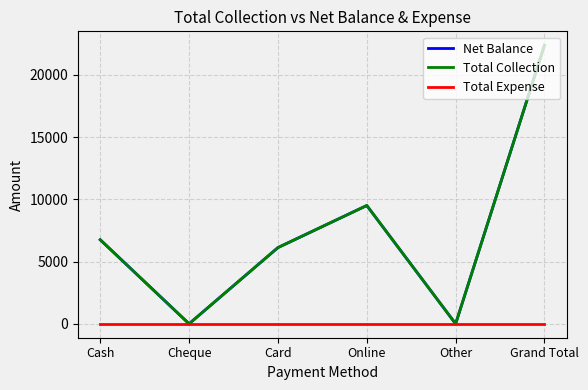

True or false: Net Balance and Total Expense cross at least once.

False